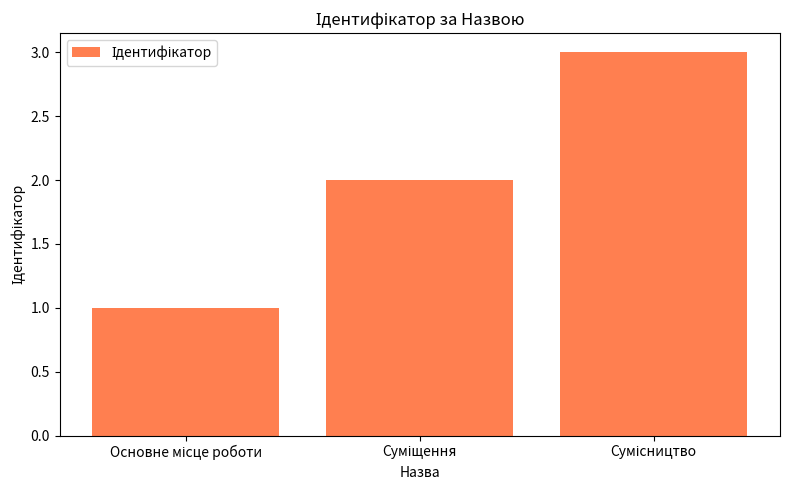

How many bars are there in total?

3